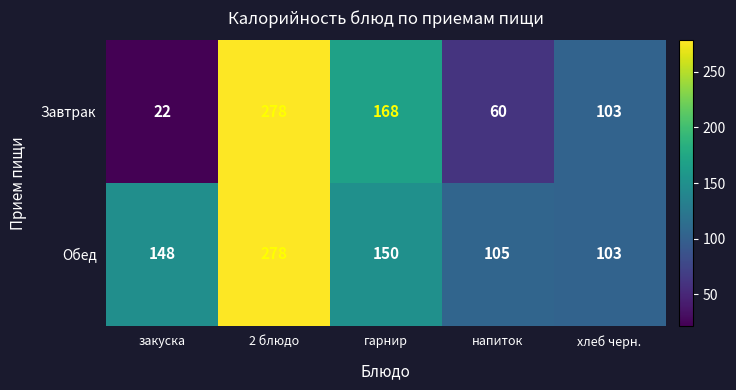

True or false: Завтрак has a value of 22 at закуска.

True